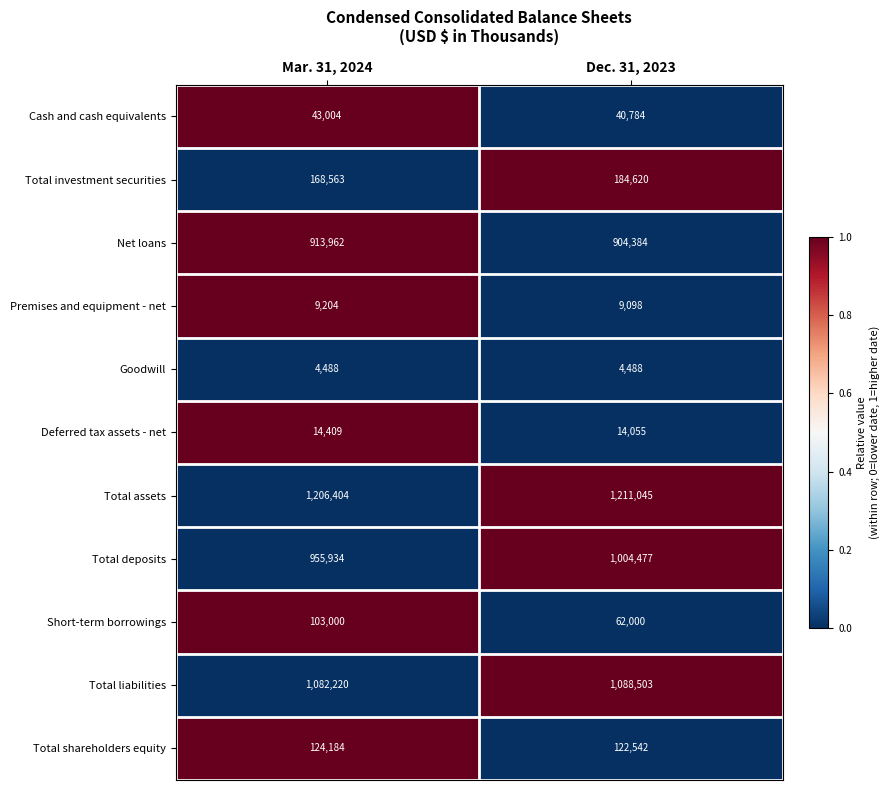

The Short-term borrowings series shows 12642 at Dec. 31, 2023. True or false?

False